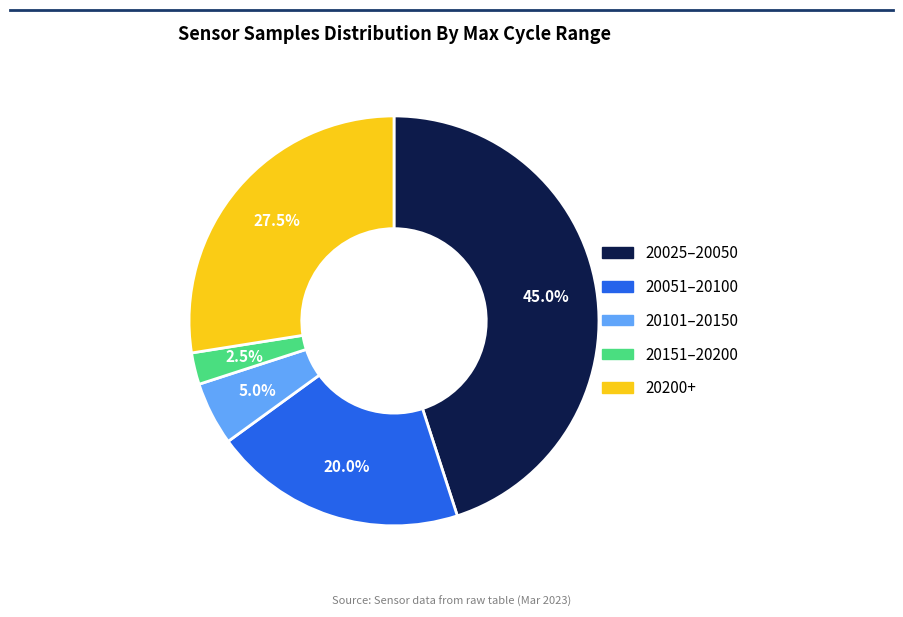

Is there any slice that represents more than half of the pie?

No